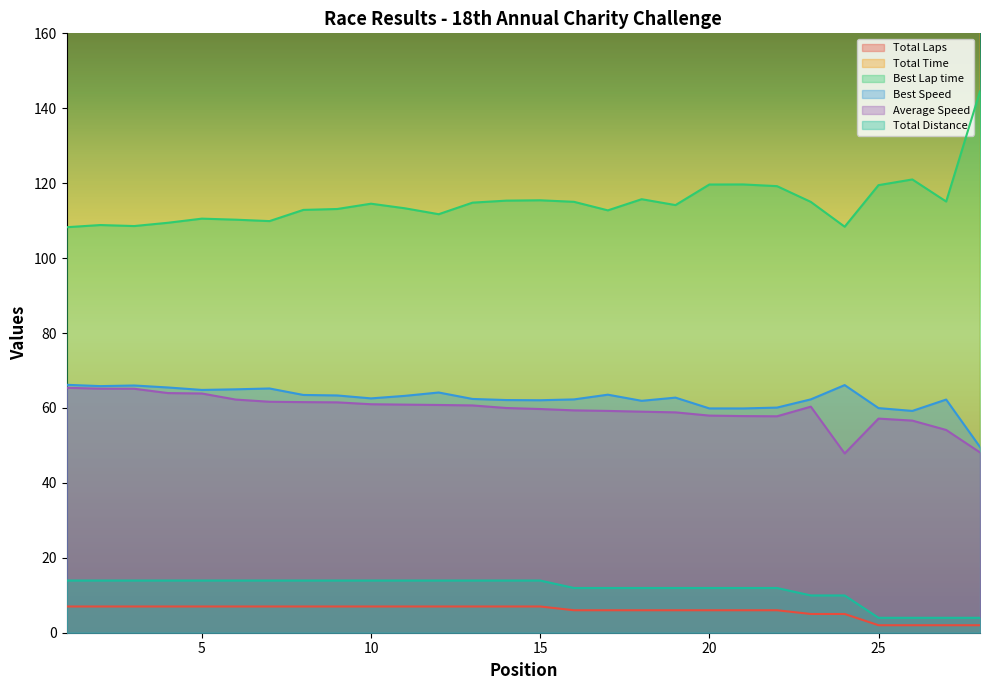

Where is the first local minimum for Average Speed?

22